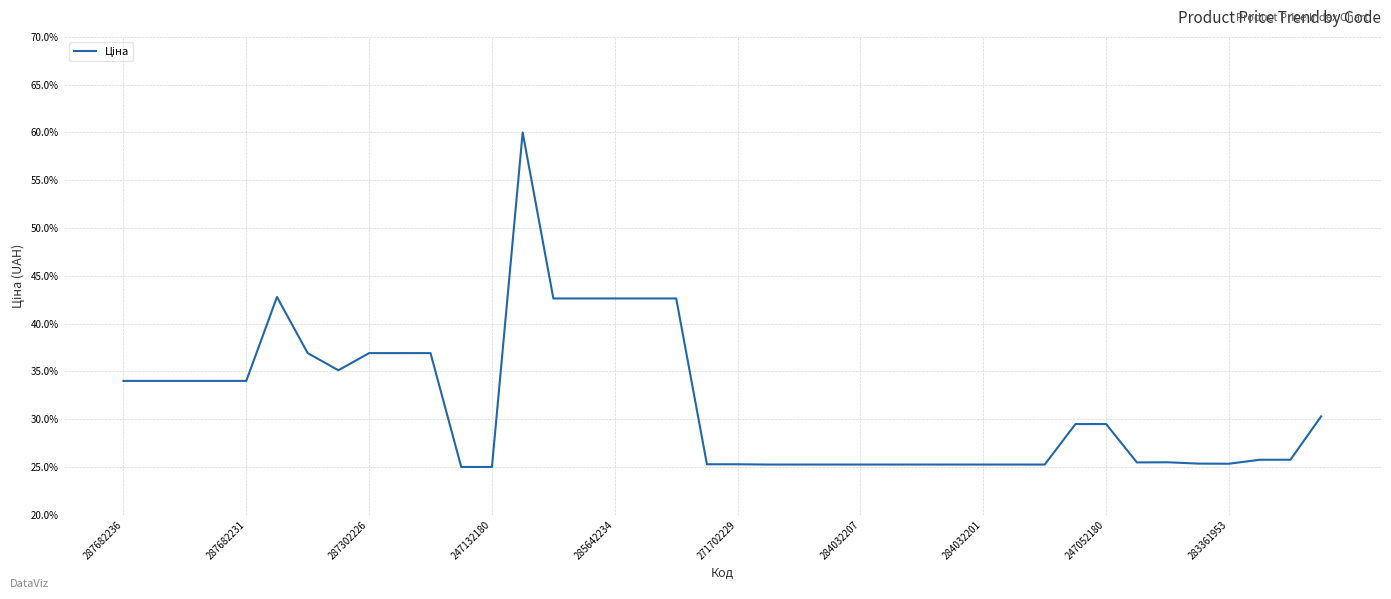

How many values are between 0 and 1?

40